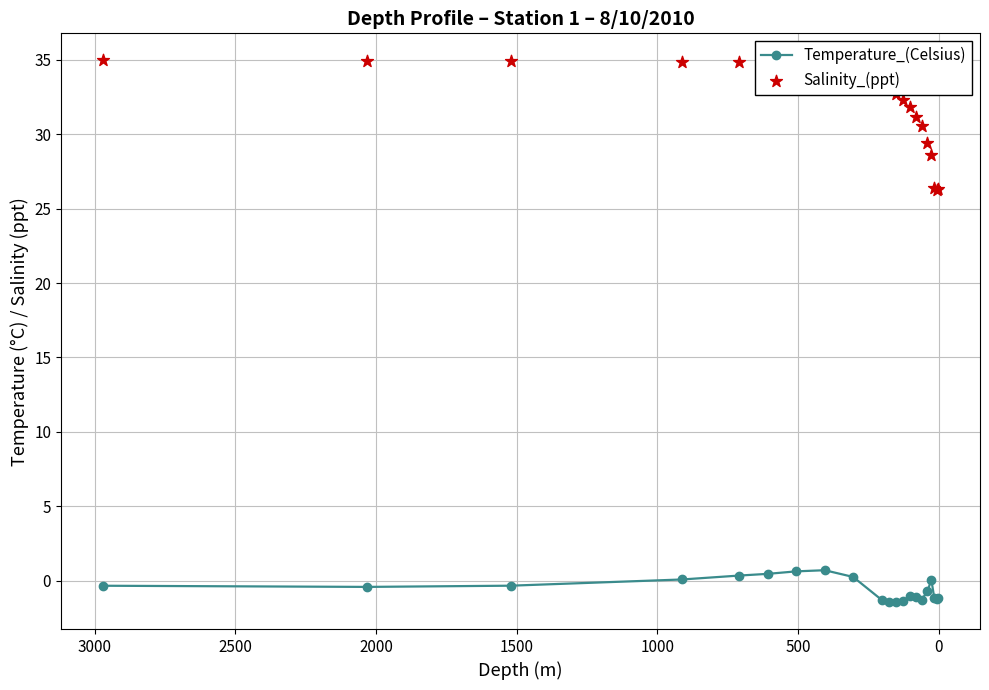

What are all the series names shown in the legend?

Temperature_(Celsius), Salinity_(ppt)